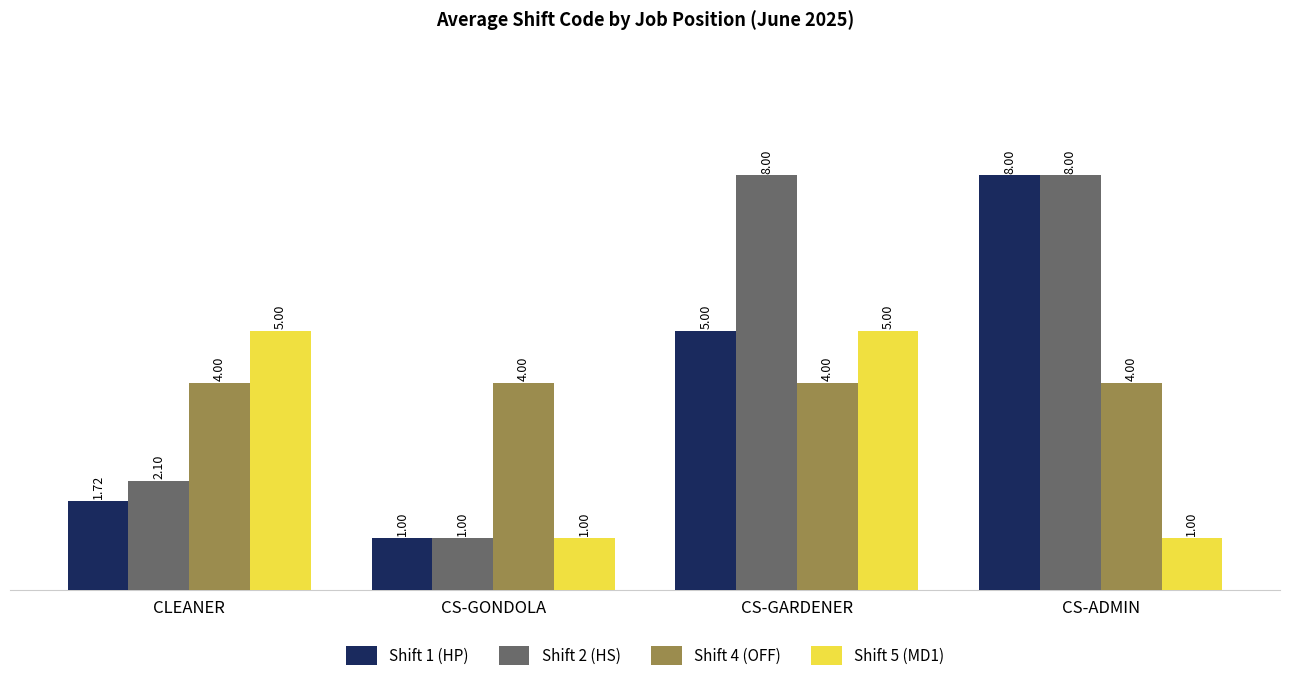

How many bars are there in total?

16